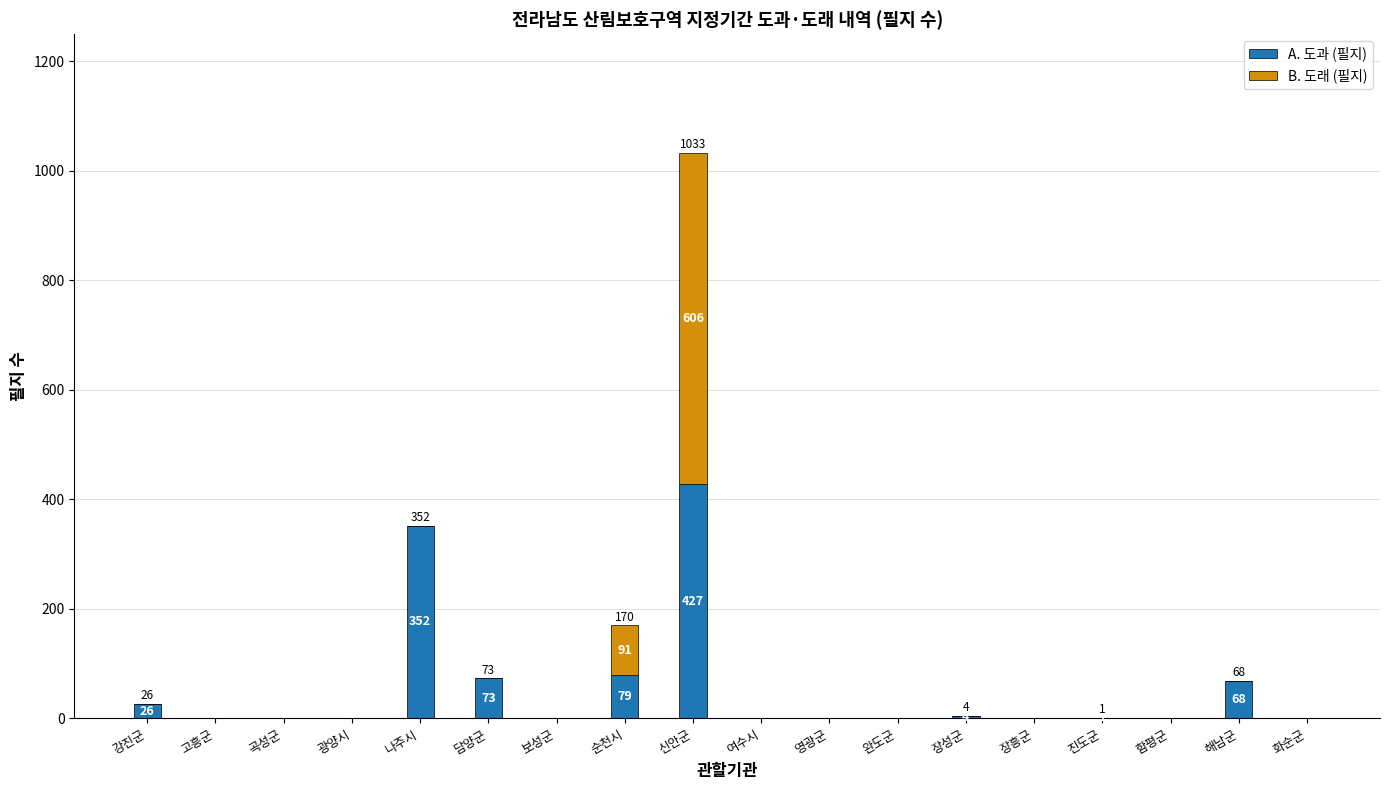

Are the bars grouped side by side (vs. stacked)?

No